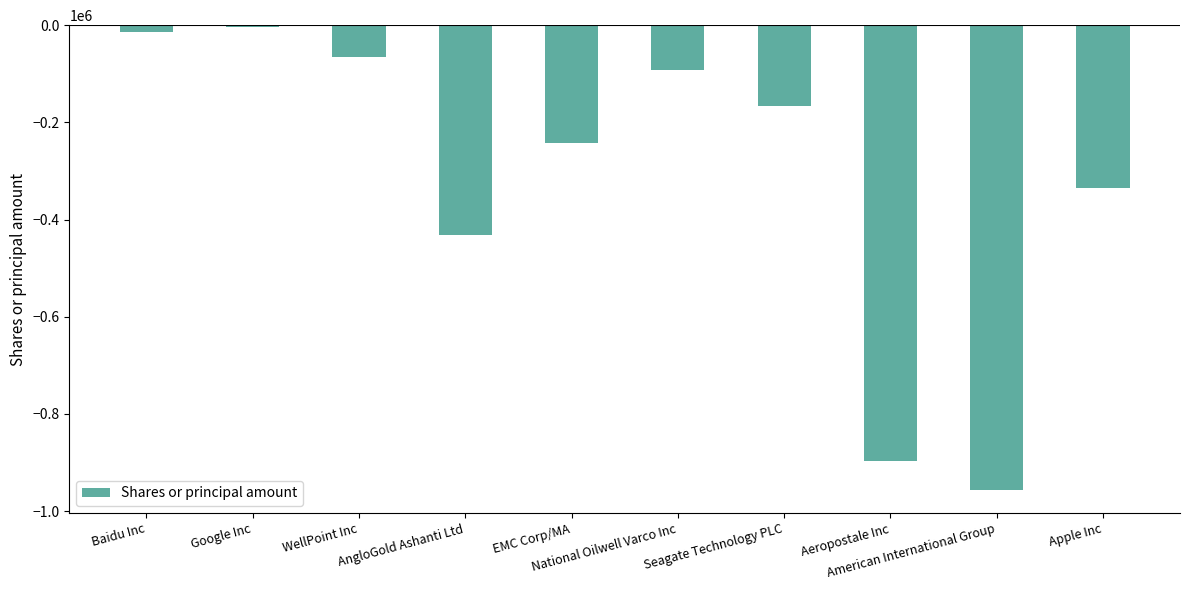

What is the smallest value displayed?

-955728